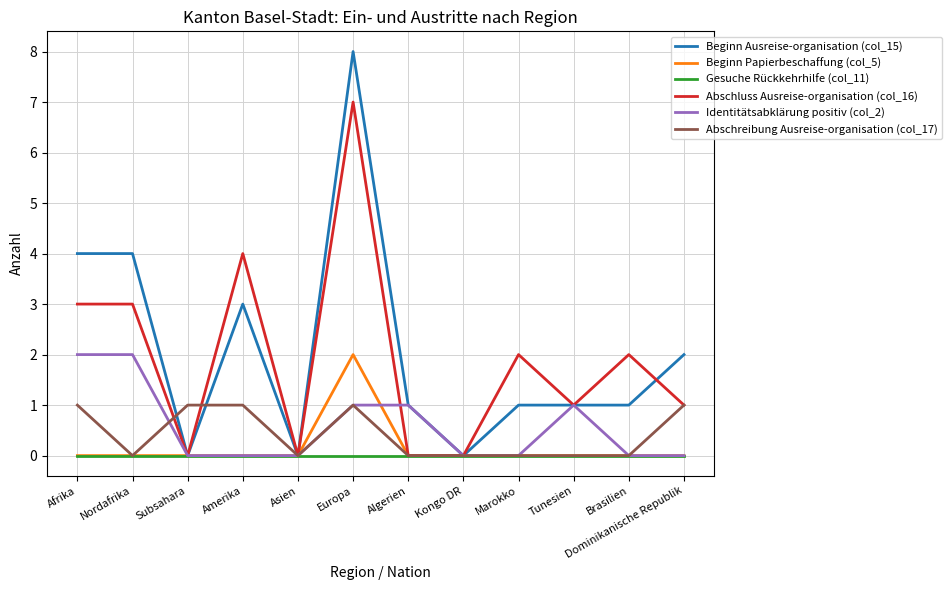

The value of Abschluss Ausreise-organisation (col_16) at Asien is -5. True or false?

False